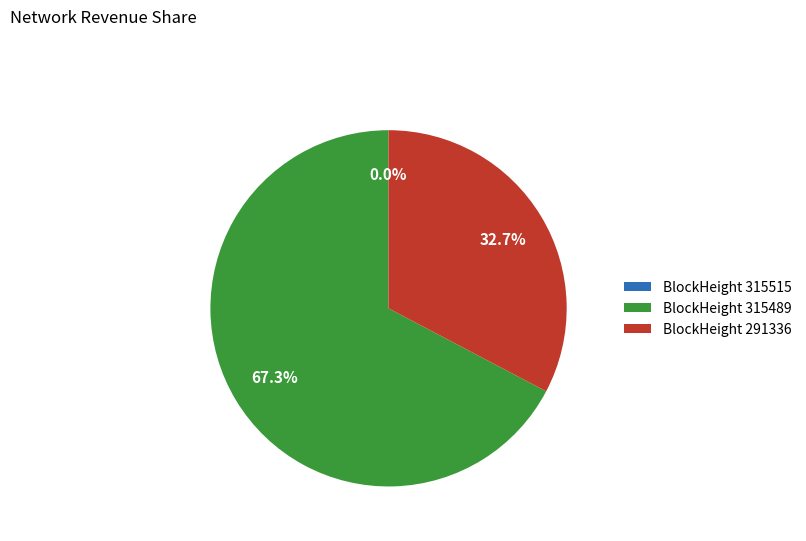

Does any single category account for the majority?

Yes